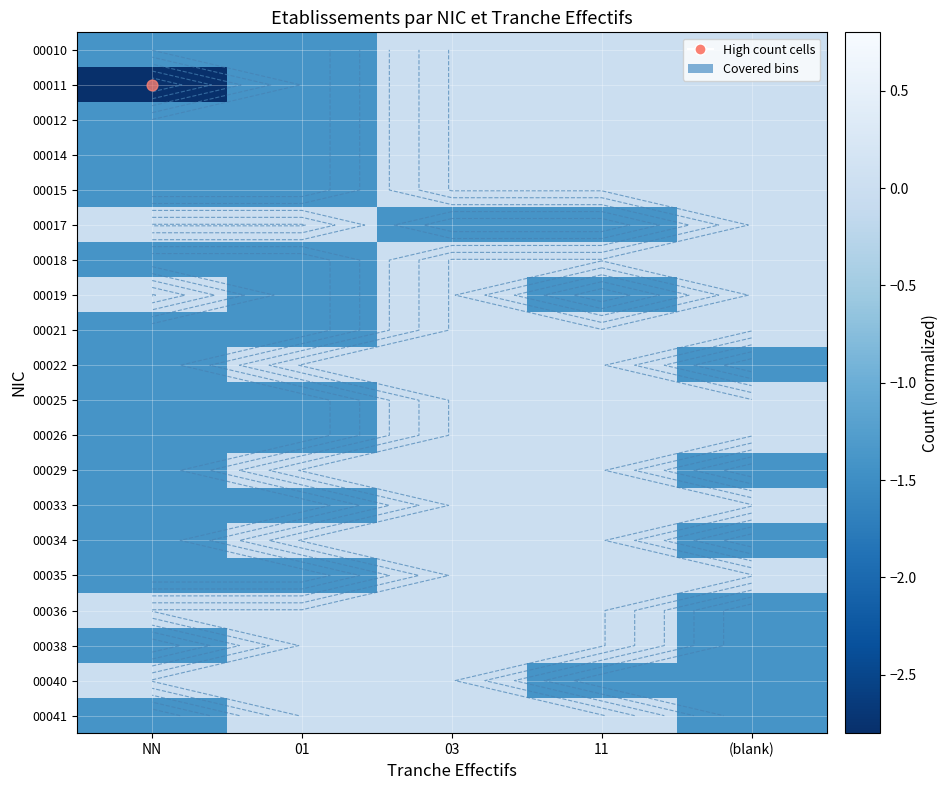

Is it true that 00038 equals 0.8 at 01?

False